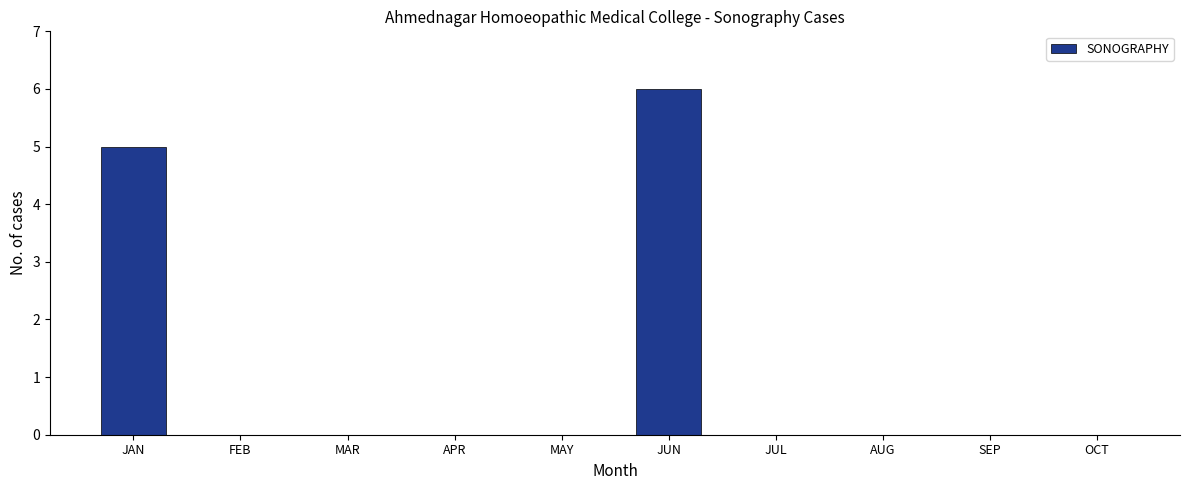

Where is the data nearest to the value 3?

JAN